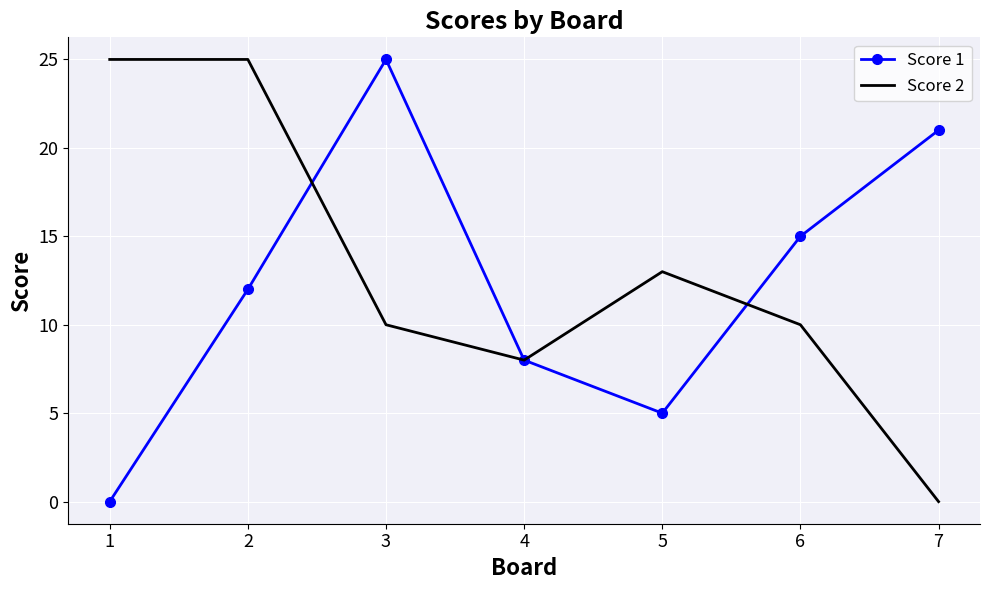

Rank the series at 5 from lowest to highest value.

Score 1, Score 2